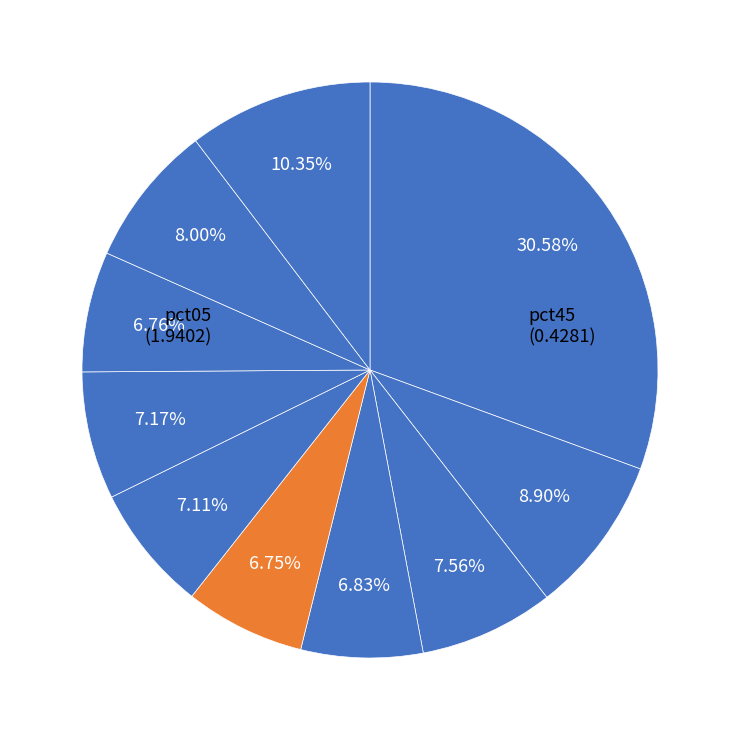

How many segments does this pie chart have?

10